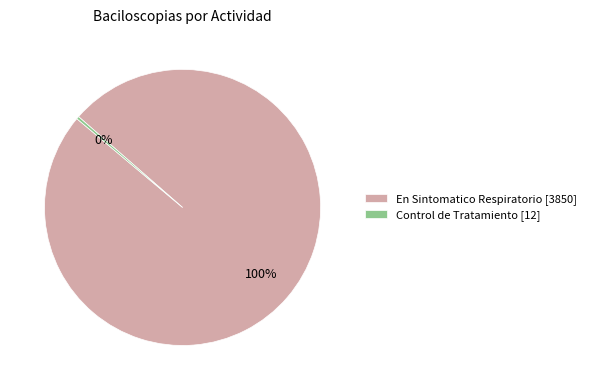

Between En Sintomatico Respiratorio [3850] and Control de Tratamiento [12], which is larger?

En Sintomatico Respiratorio [3850]